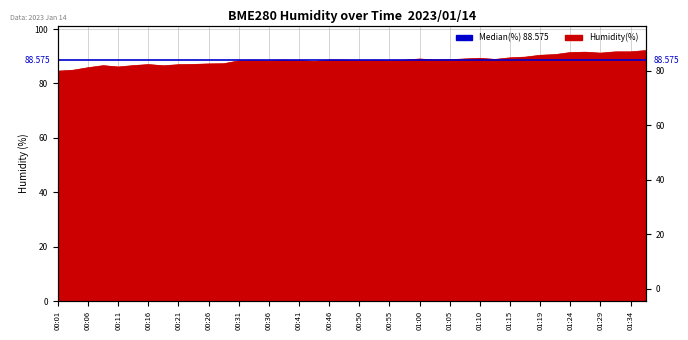

Does the chart have visible grid lines?

Yes